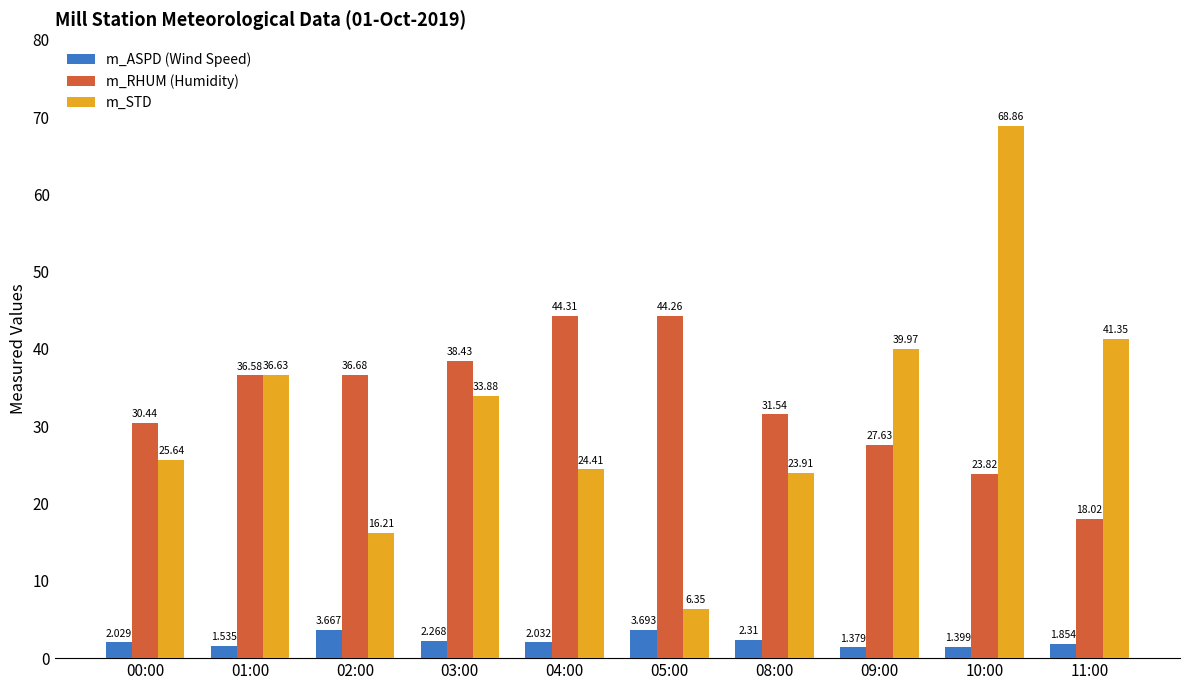

What is the label of the 10th bar from the right?

00:00